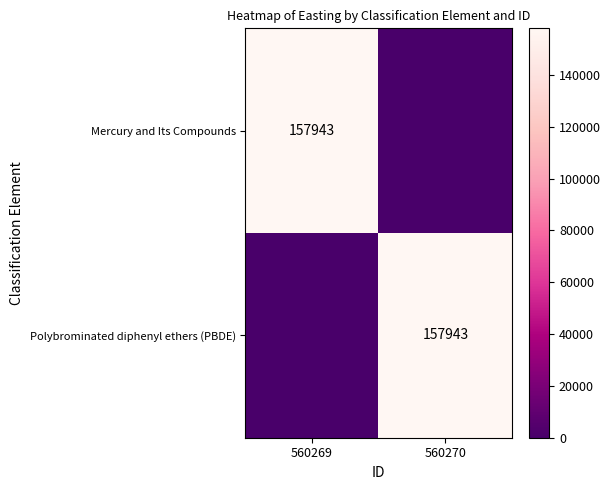

Is it true that Mercury and Its Compounds equals 56176 at 560269?

False